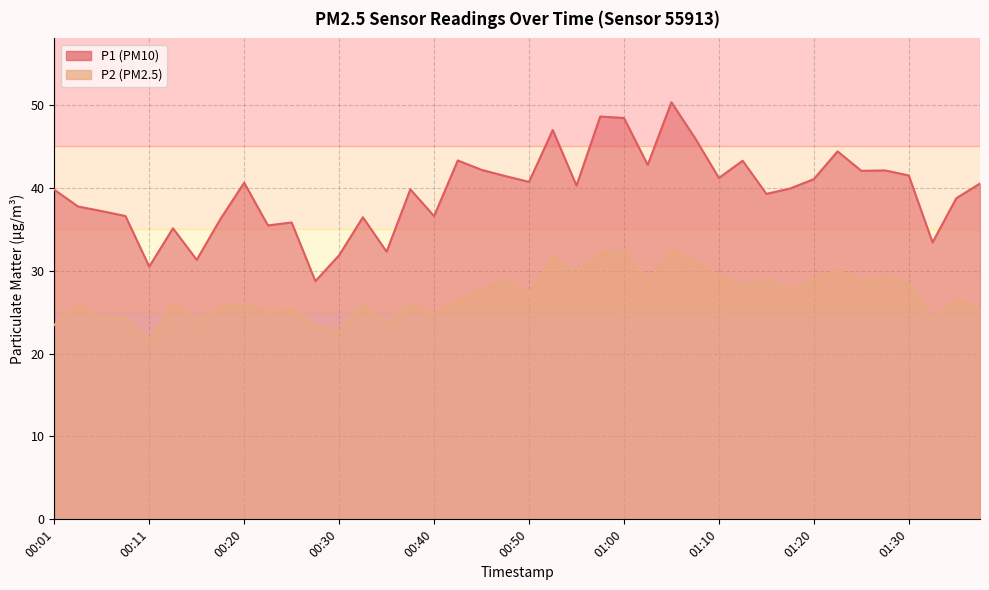

Which series has the largest total across all categories?

P1